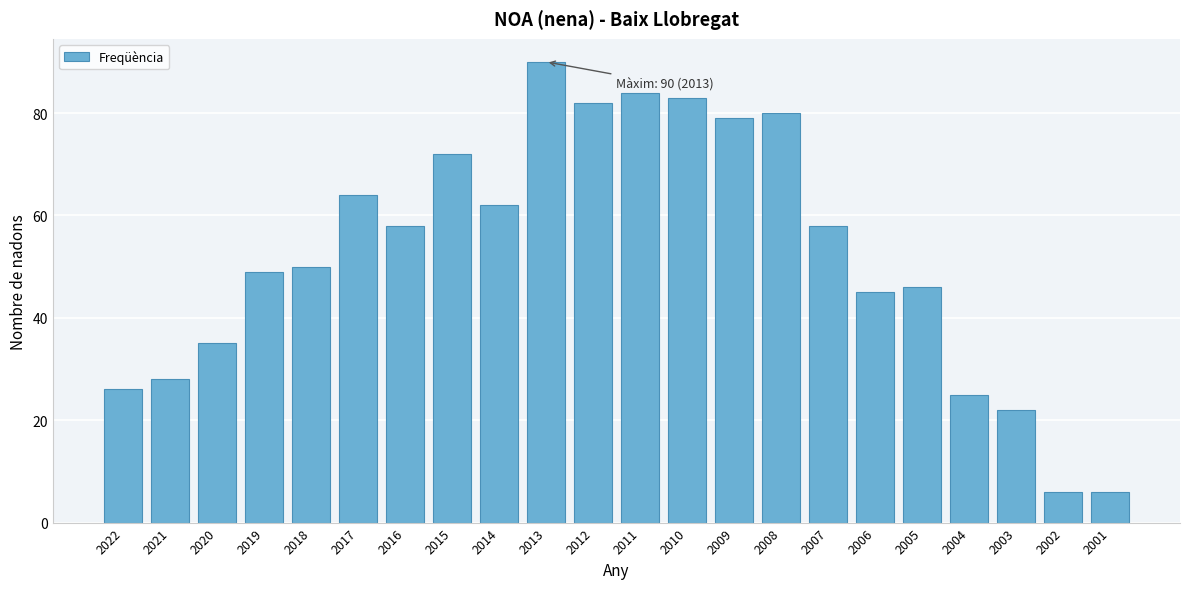

Reading right to left, extract all data points from this chart.

2001=6	2002=6	2003=22	2004=25	2005=46	2006=45	2007=58	2008=80	2009=79	2010=83	2011=84	2012=82	2013=90	2014=62	2015=72	2016=58	2017=64	2018=50	2019=49	2020=35	2021=28	2022=26